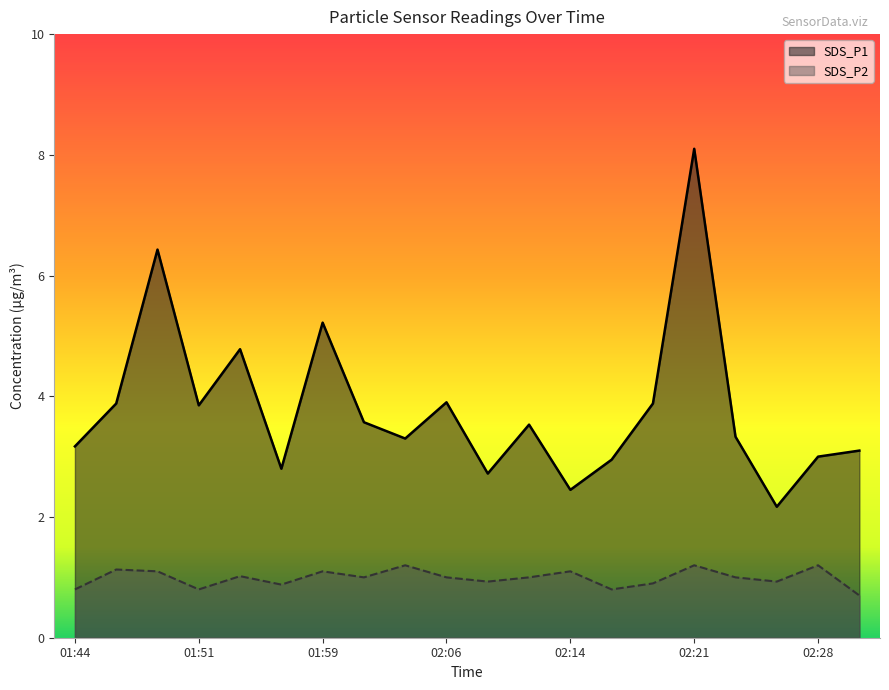

What are all the series names shown in the legend?

SDS_P1, SDS_P2